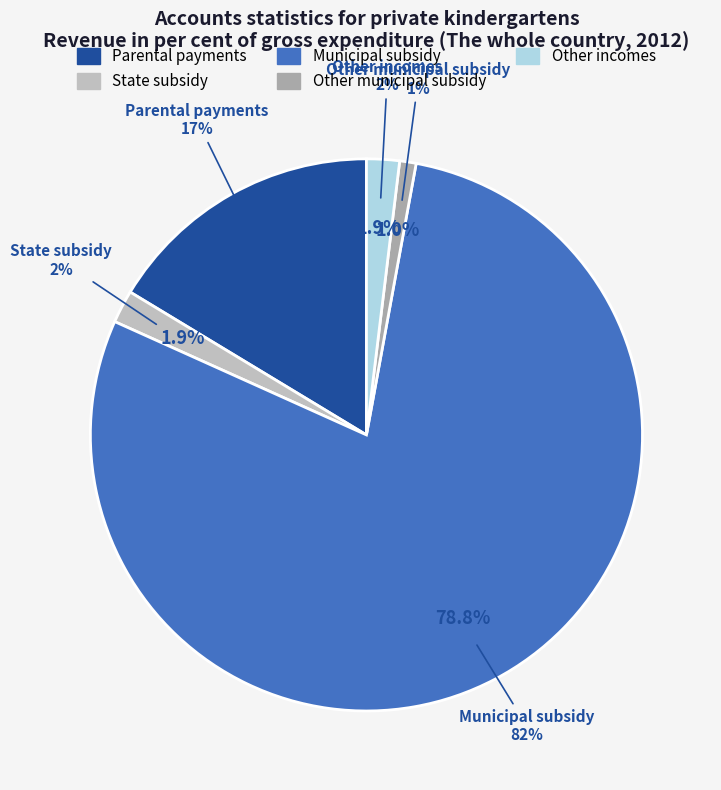

Which slice is the smallest?

Other municipal subsidy